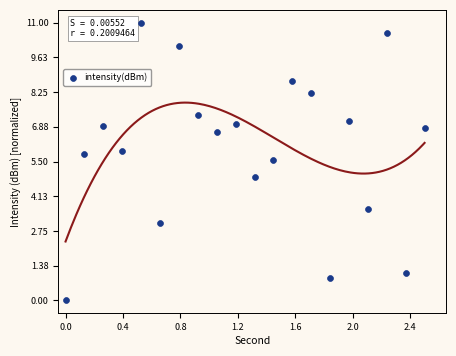

What Y value in the scatter plot is closest to 5?

4.9